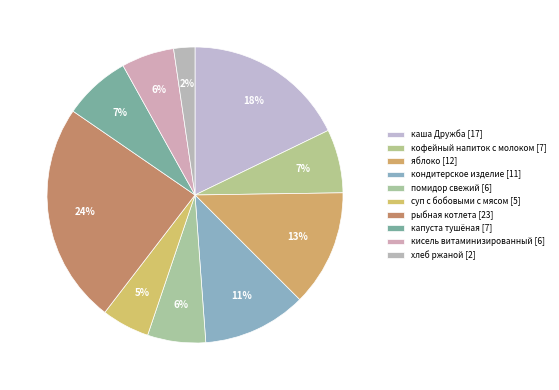

Count the number of slices in the pie.

10